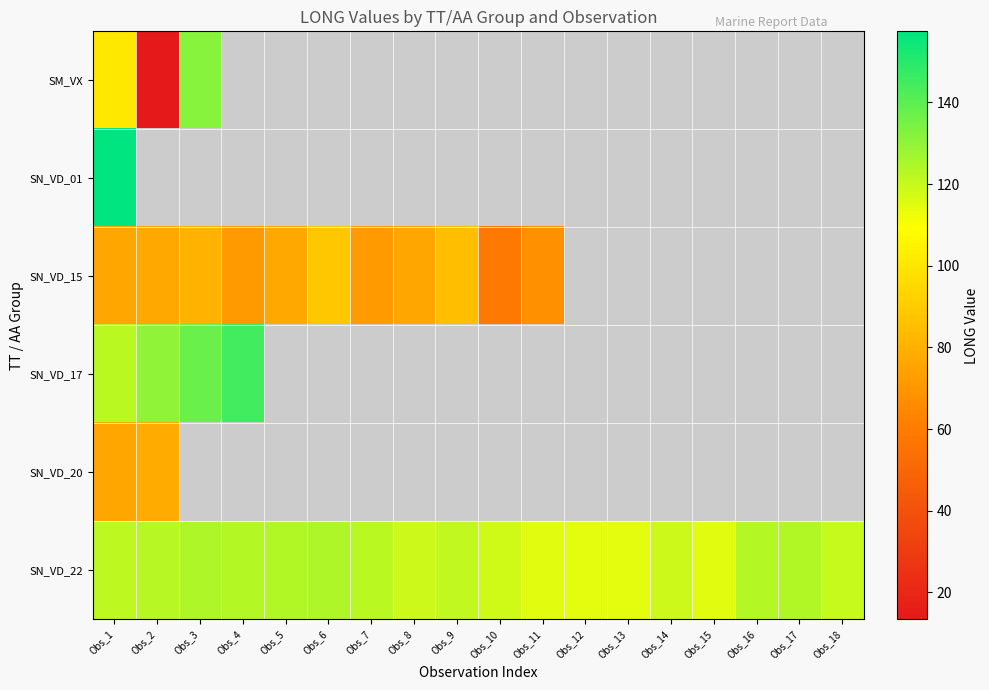

Between Obs_10 and Obs_5, which is larger?

Obs_5